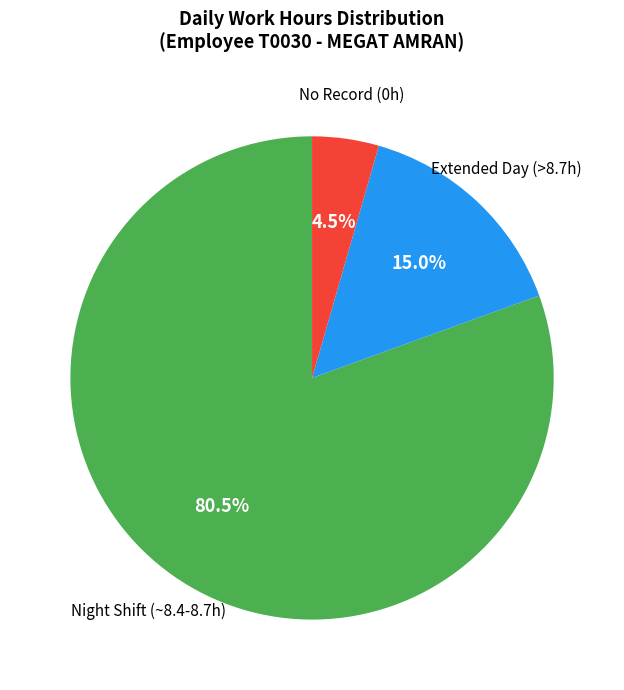

Is there any slice that represents more than half of the pie?

Yes